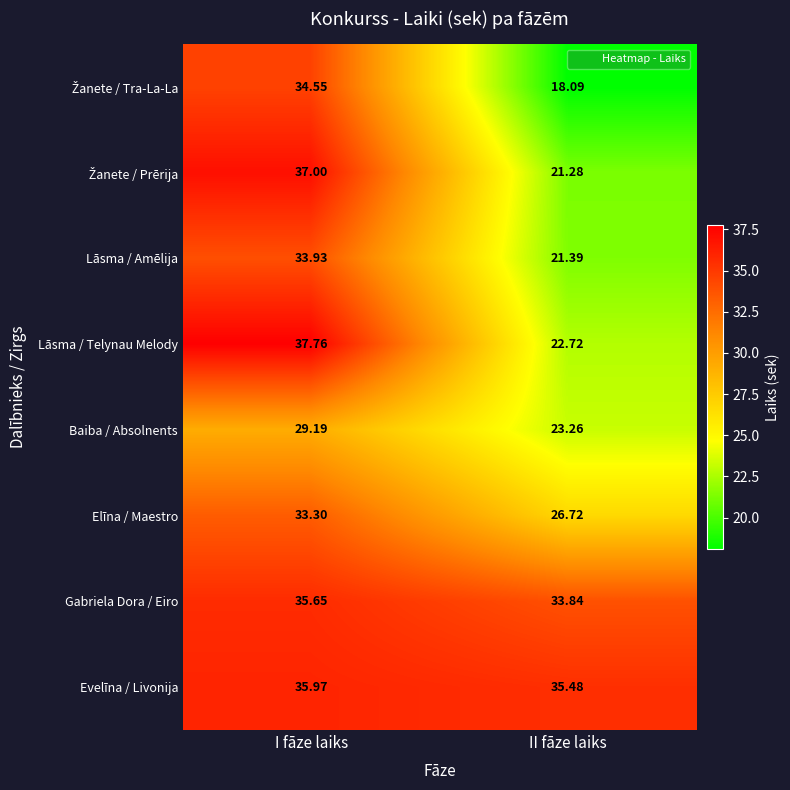

List the labels in order of Lāsma / Telynau Melody value, smallest first.

II fāze laiks, I fāze laiks